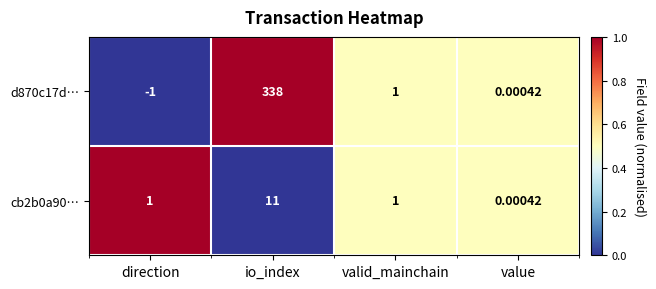

List the labels in order of d870c17d… value, smallest first.

direction, value, valid_mainchain, io_index